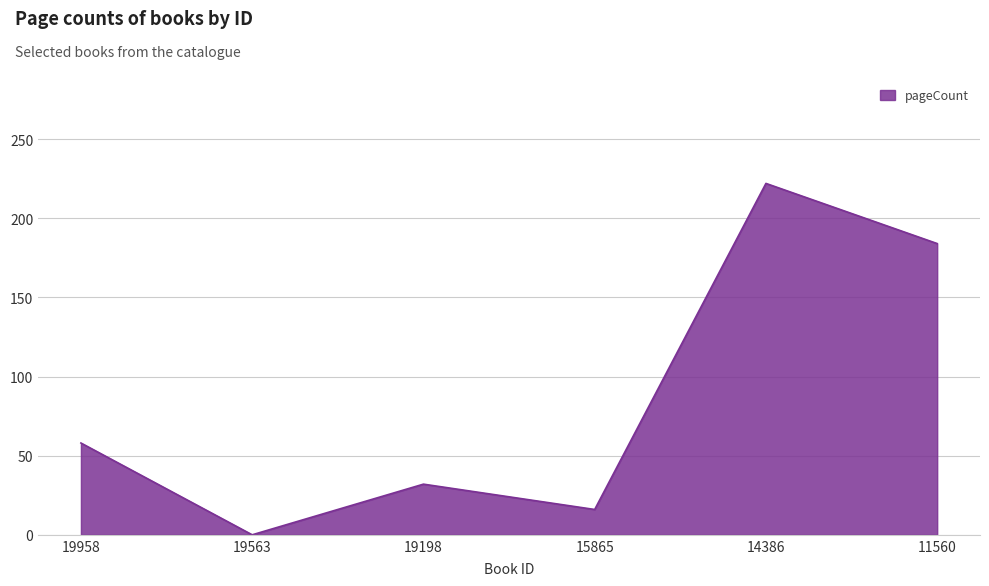

List the labels in order of value, smallest first.

19563, 15865, 19198, 19958, 11560, 14386